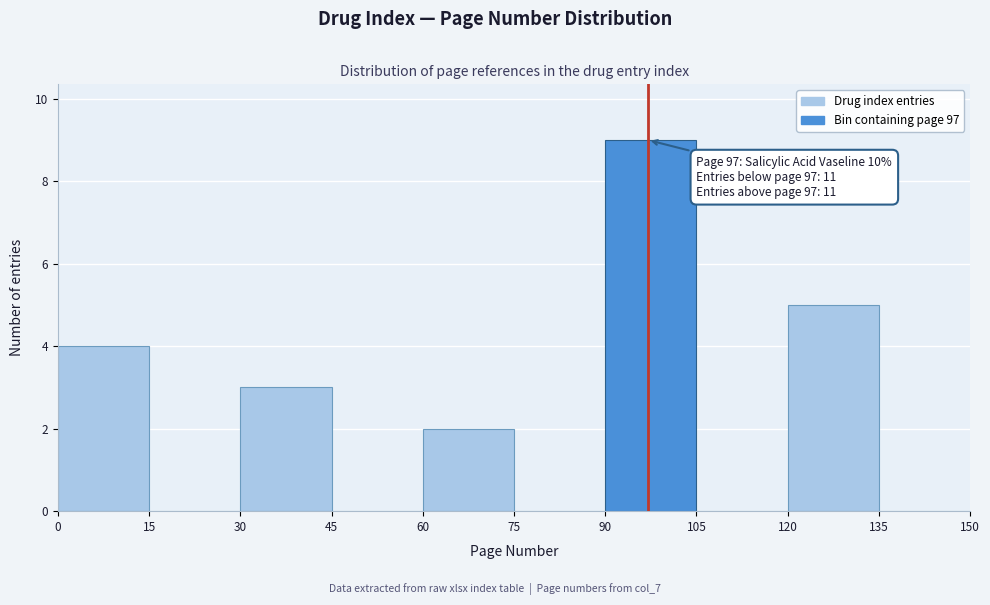

Over which range of the x-axis is the bar tallest?

90 to 105